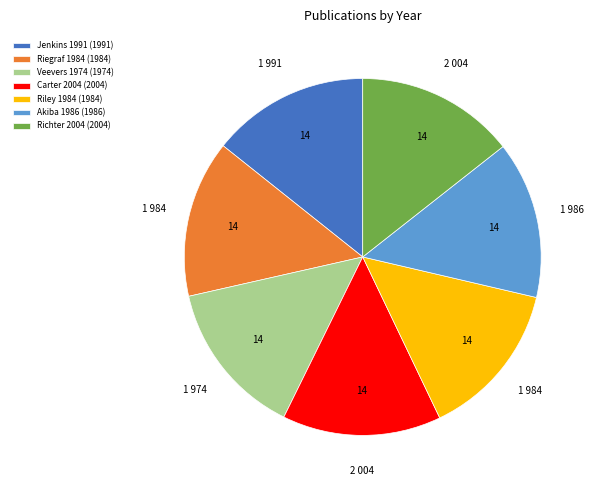

Approximately how many times larger is the value at Veevers 1974 (1974) compared to Richter 2004 (2004)?

1.0